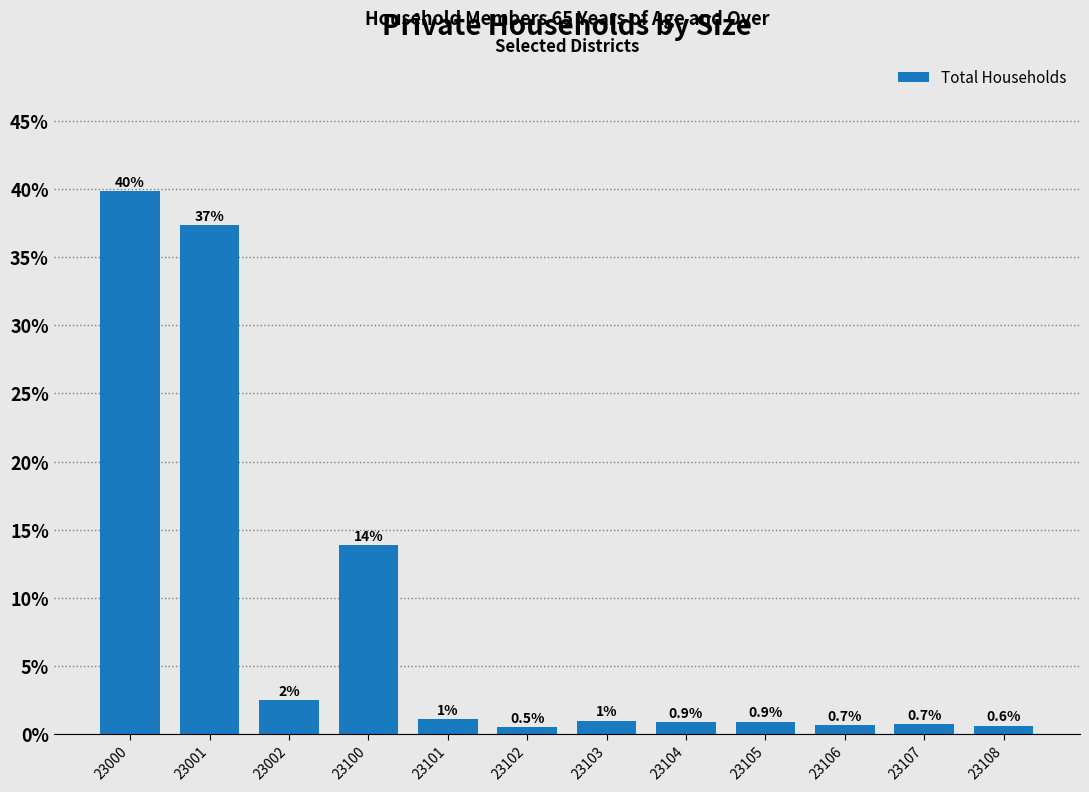

Count the number of values greater than 1.

6